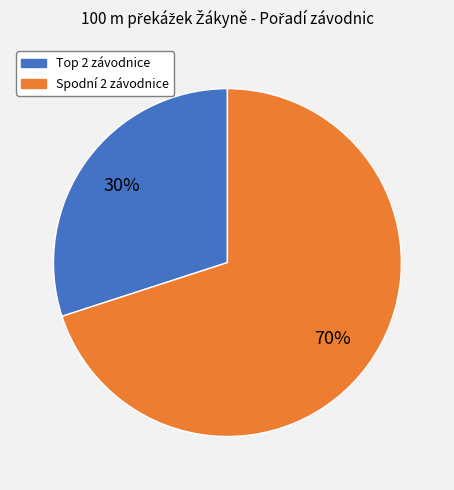

To the nearest percent, what is the average slice percentage?

50%